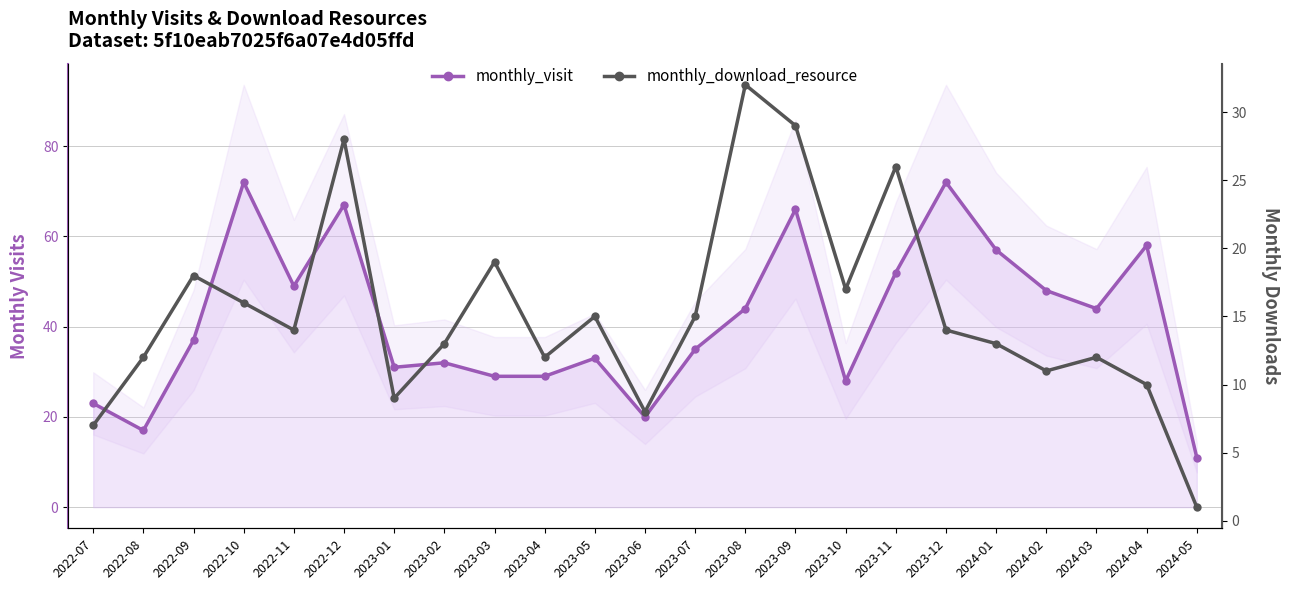

At which label is monthly_visit closest to 41?

2023-08